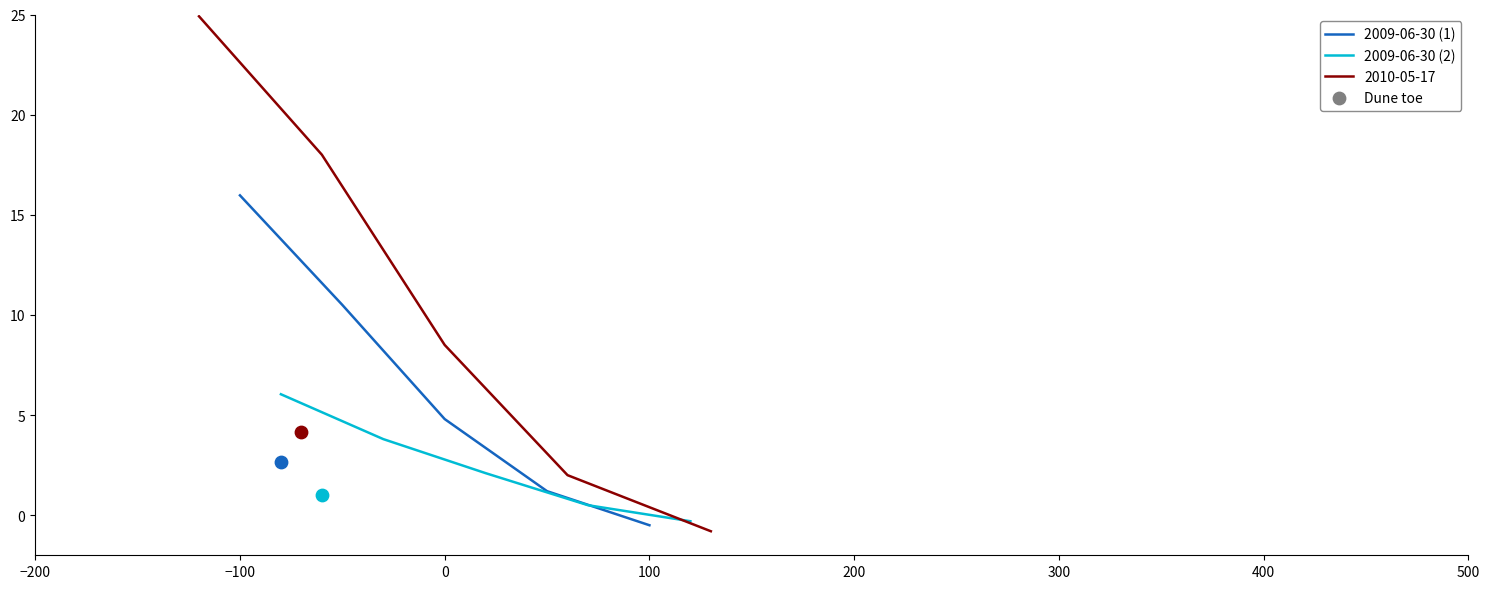

The 2009-06-30 (1) series shows 4.8 at 0. True or false?

True